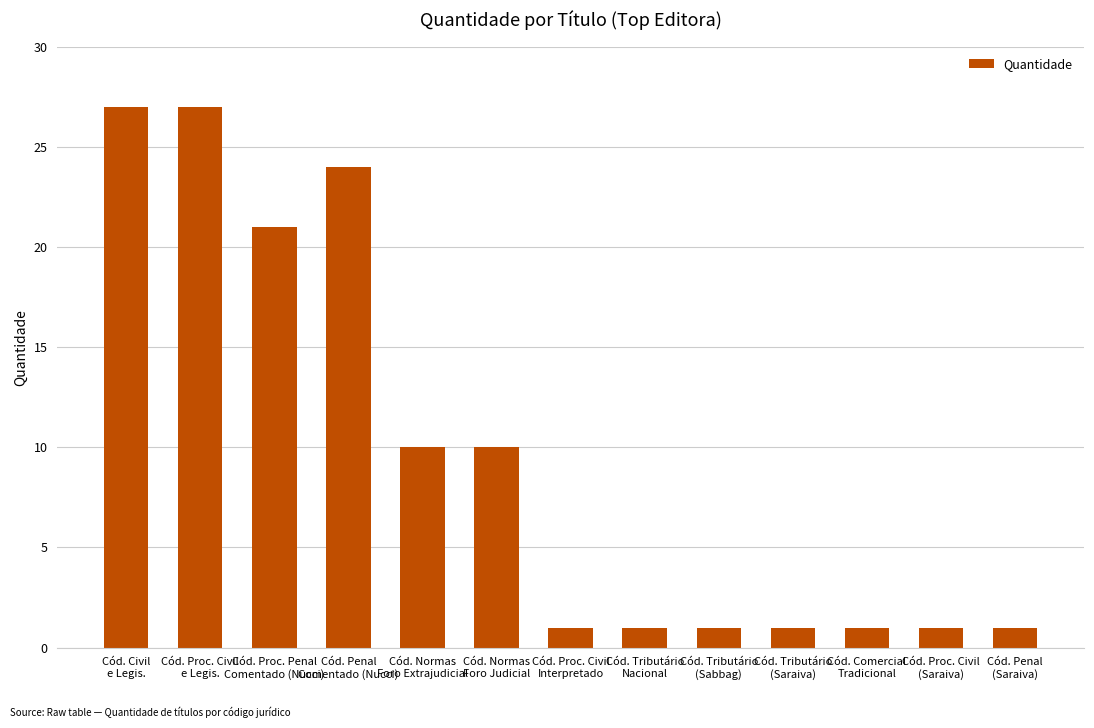

What is the greatest value displayed?

27